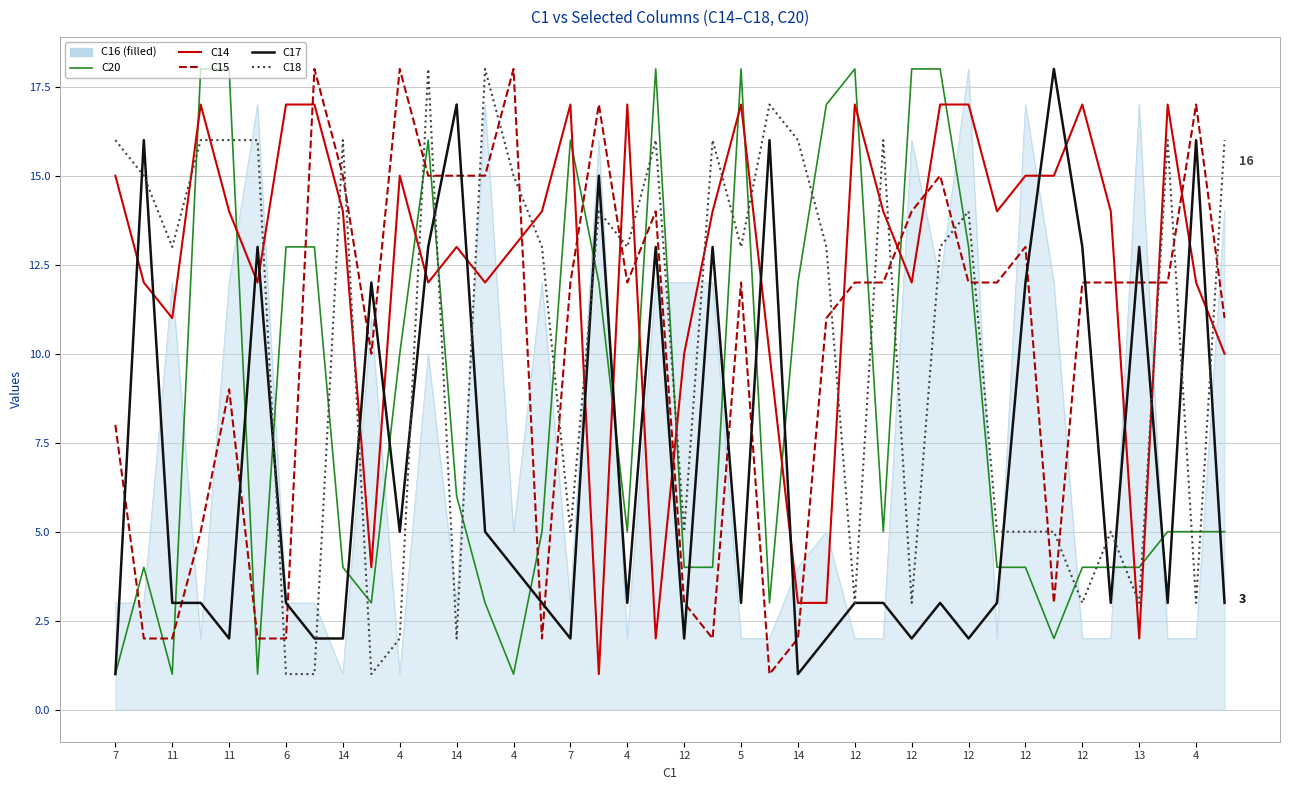

What is the maximum value shown in the chart?

18